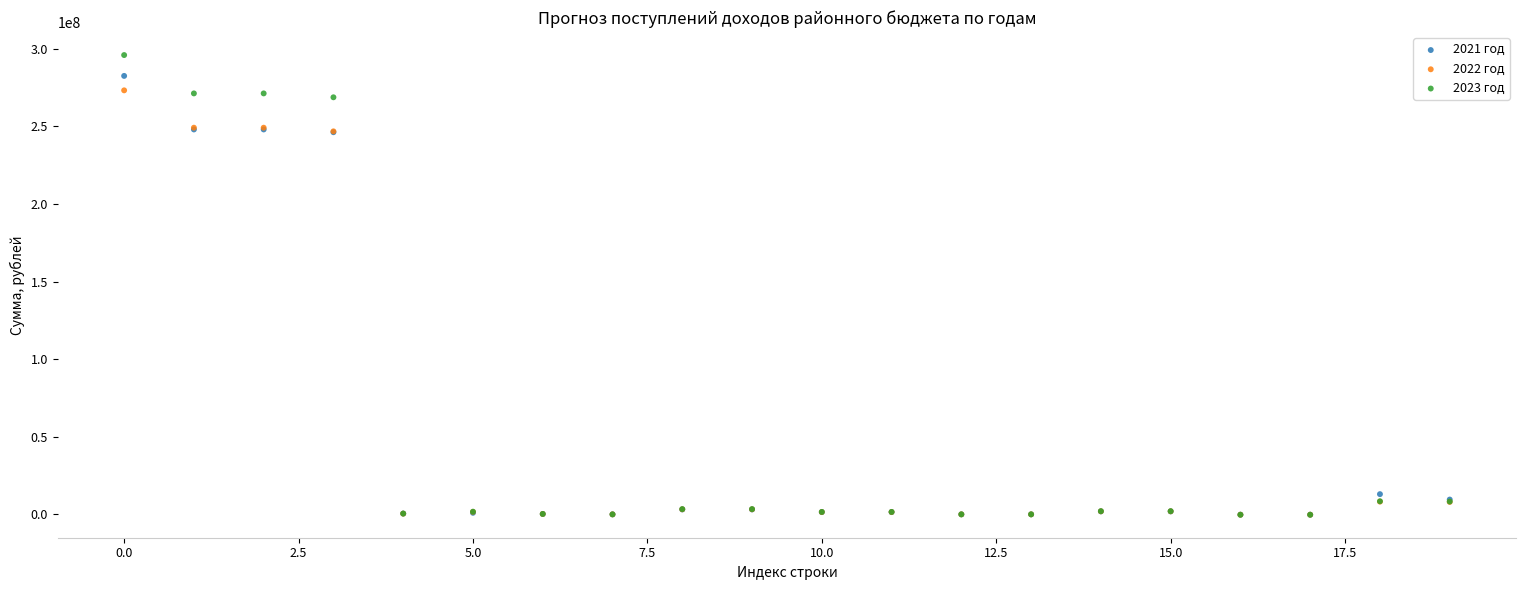

What are all the series names shown in the legend?

2021 год, 2022 год, 2023 год